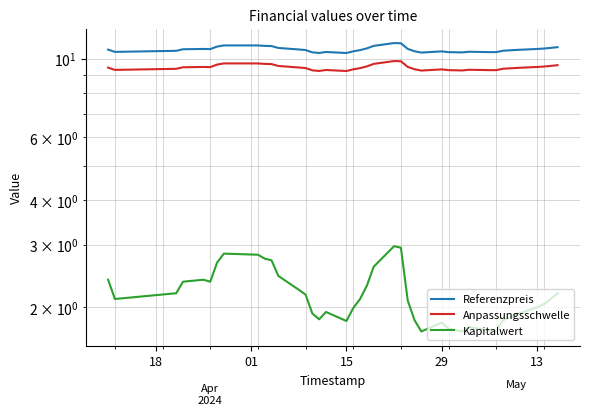

True or false: Referenzpreis and Anpassungsschwelle intersect in this chart.

False